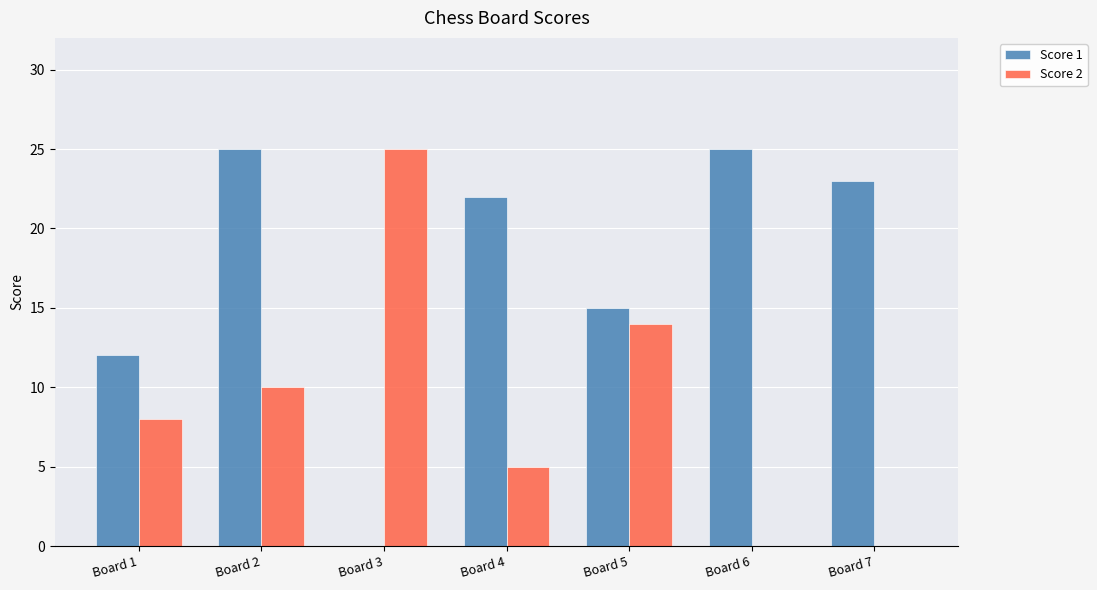

What is the greatest value displayed?

25